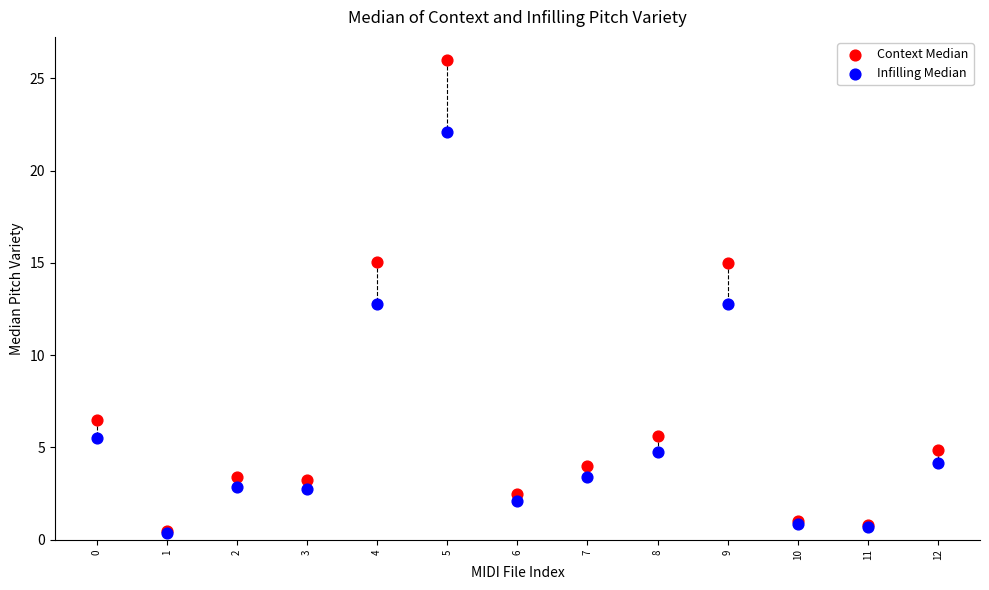

What are all the series names shown in the legend?

Context Median, Infilling Median